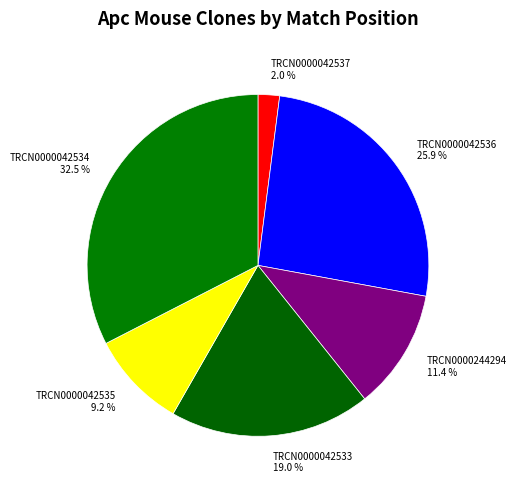

To the nearest percent, what portion does TRCN0000244294 represent?

11%